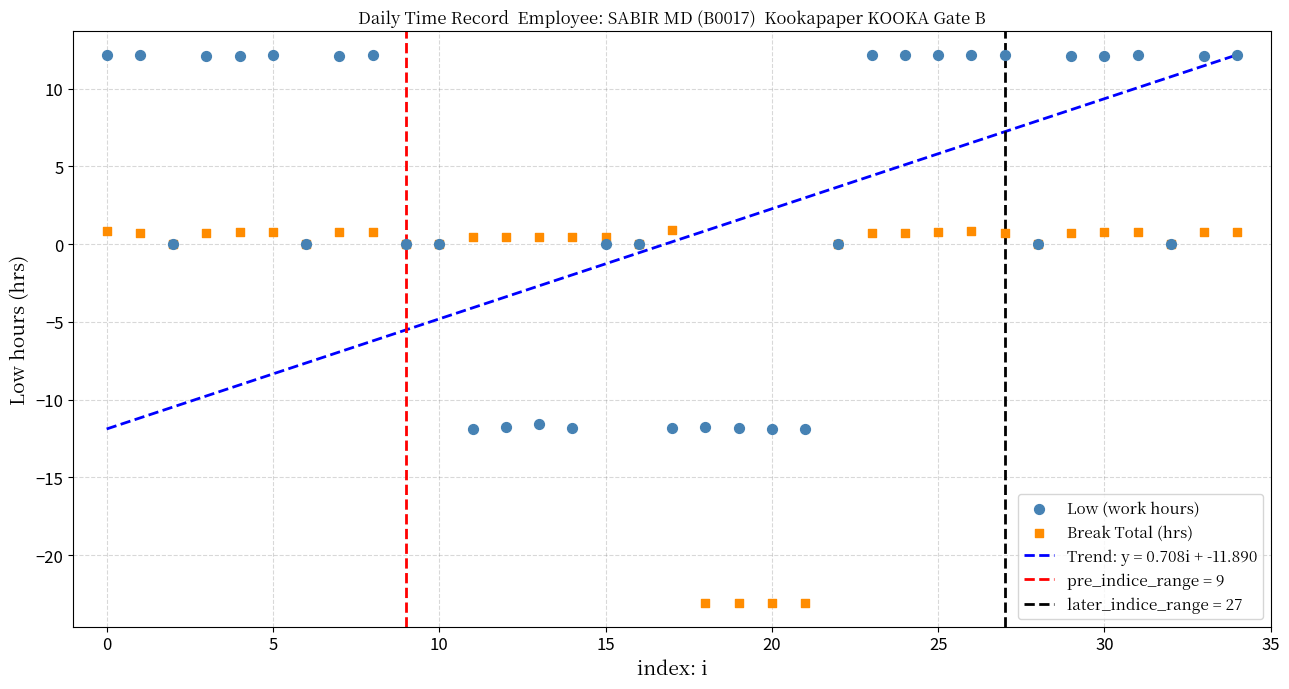

Which series has the widest spread of Y values?

Low (work hours)